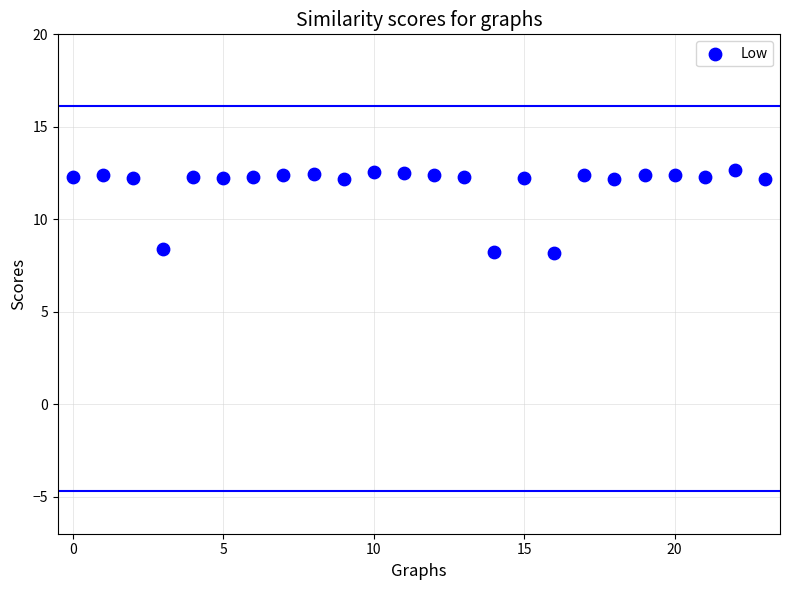

What is the range of Y values (max minus min)?

4.5